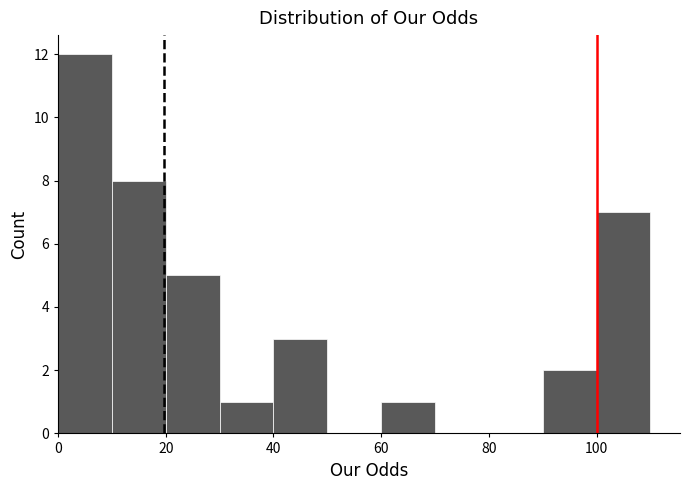

Over which range of the x-axis is the bar tallest?

0 to 10